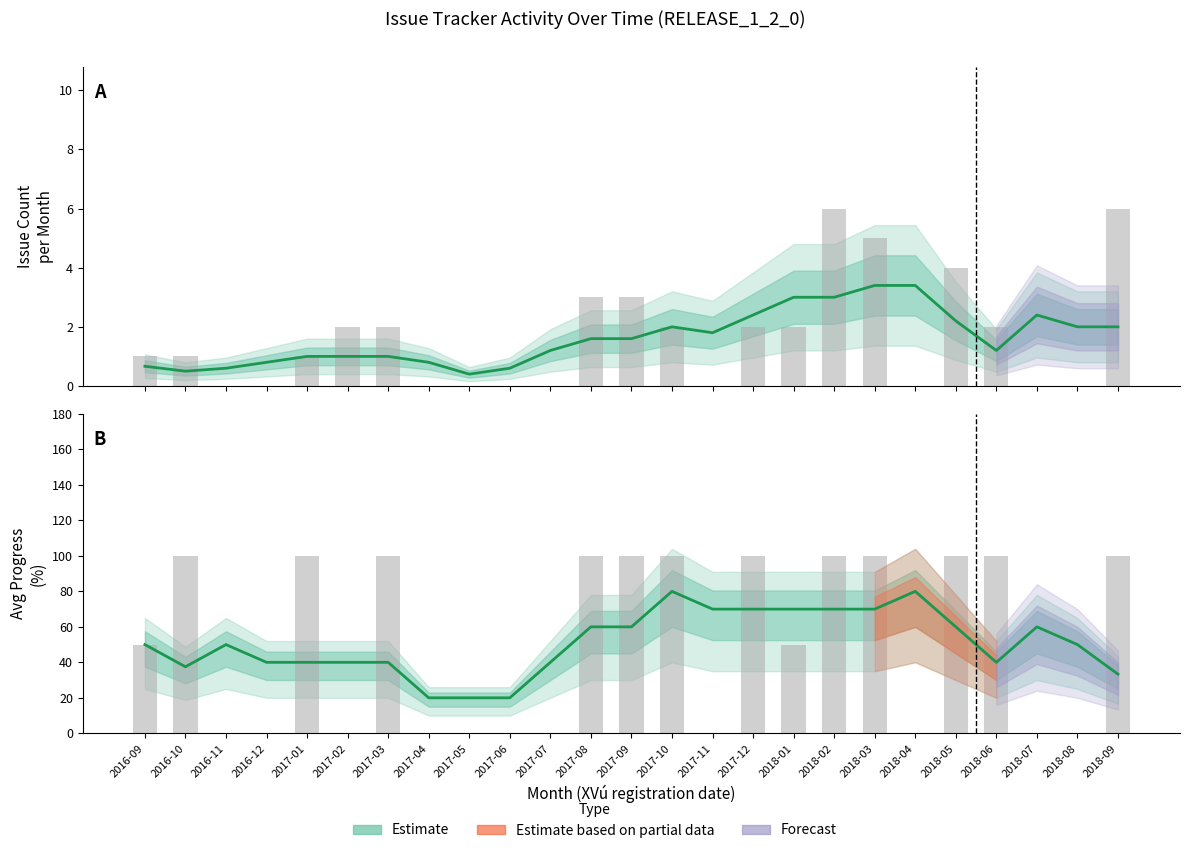

What position from the left is 2018-03?

19